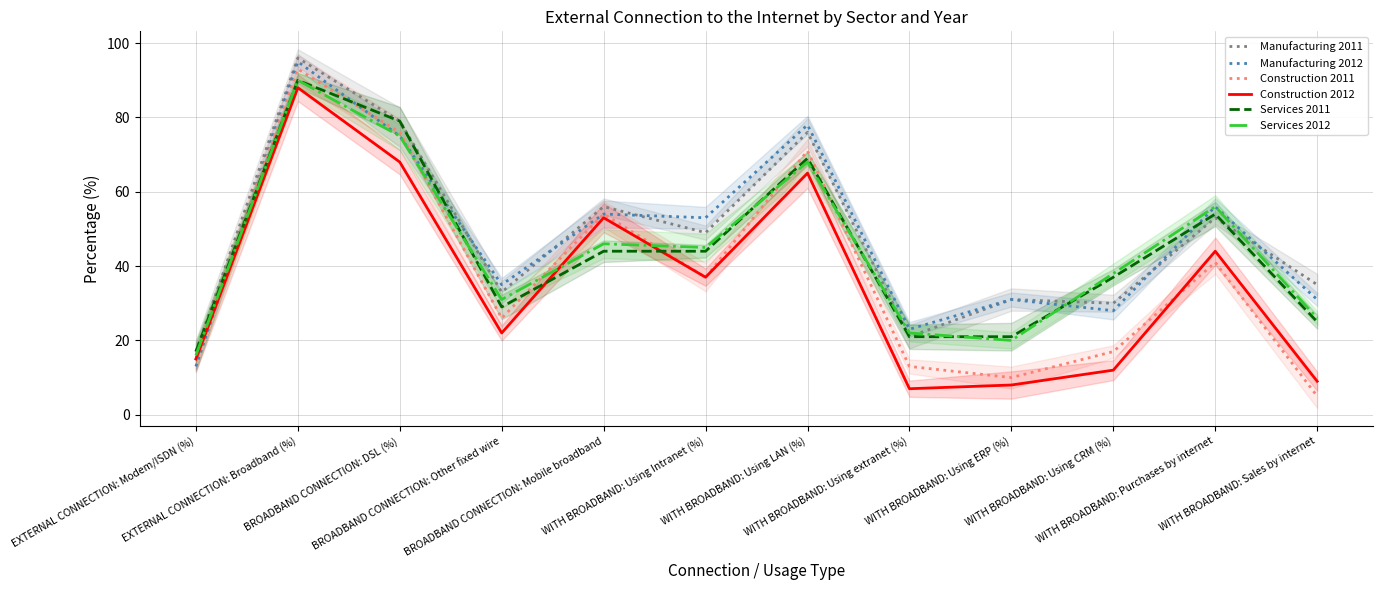

What are all the series names shown in the legend?

Manufacturing 2011, Manufacturing 2012, Construction 2011, Construction 2012, Services 2011, Services 2012